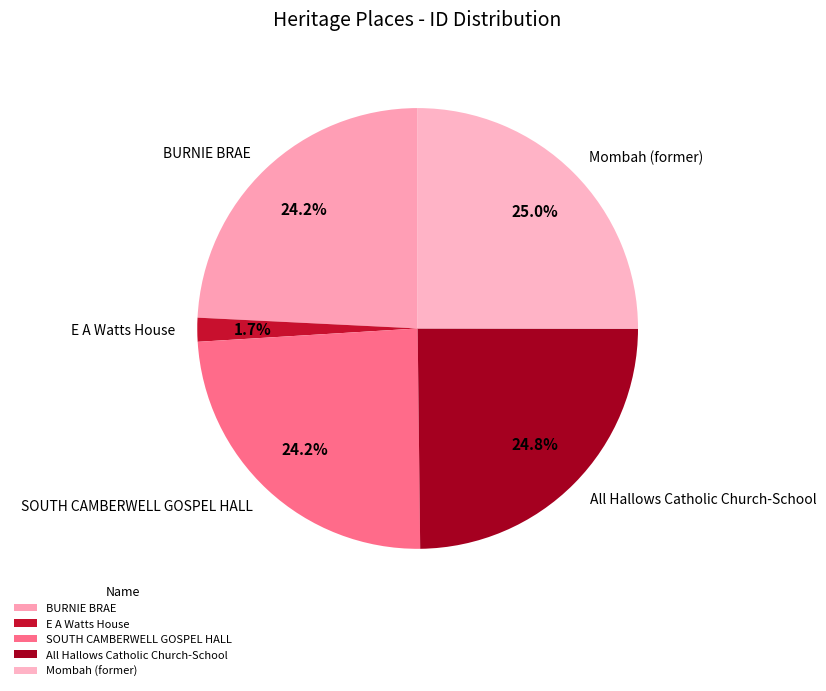

Approximately how many times larger is the value at All Hallows Catholic Church-School compared to BURNIE BRAE?

1.0